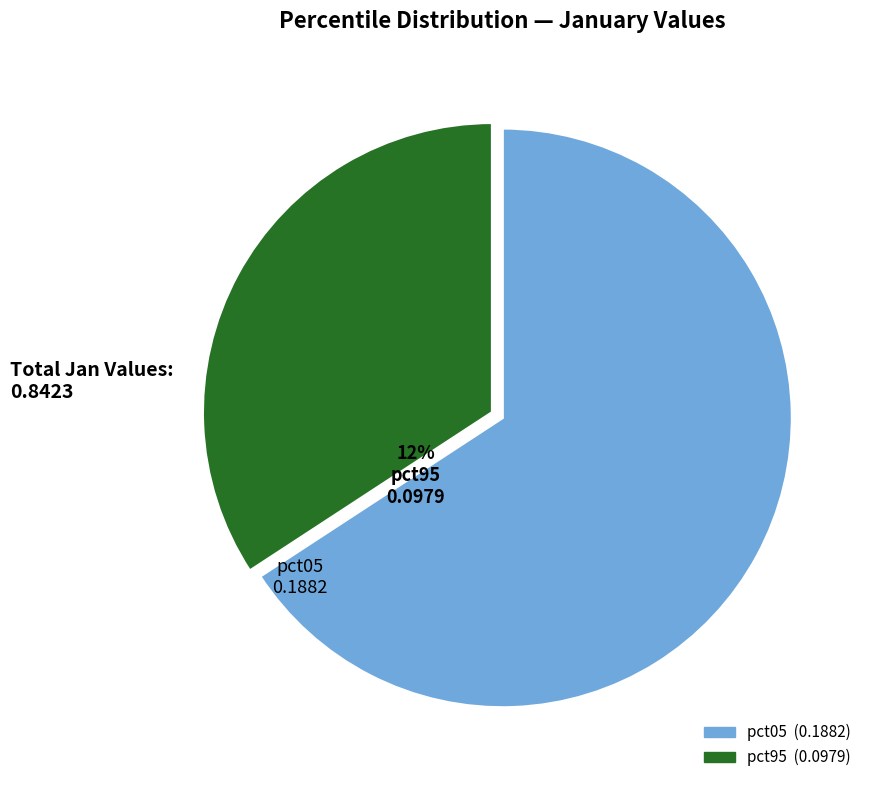

How many segments does this pie chart have?

2